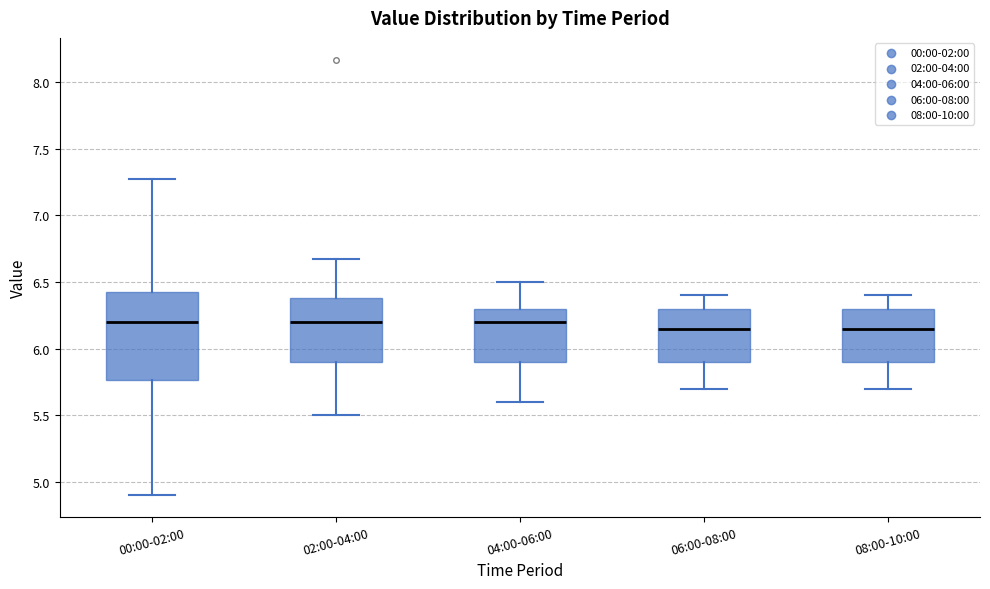

Which box is the tallest, from its lower edge to its upper edge?

00:00-02:00